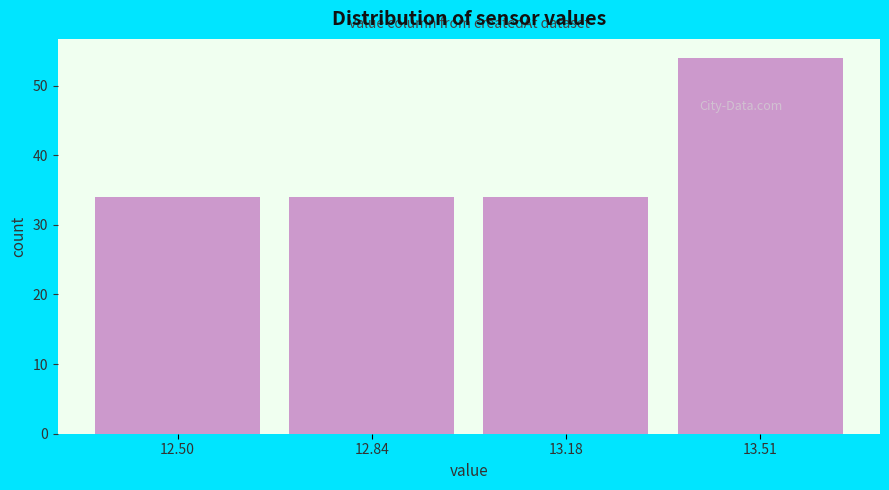

Reading right to left, transcribe all the data shown in this chart.

54	34	34	34